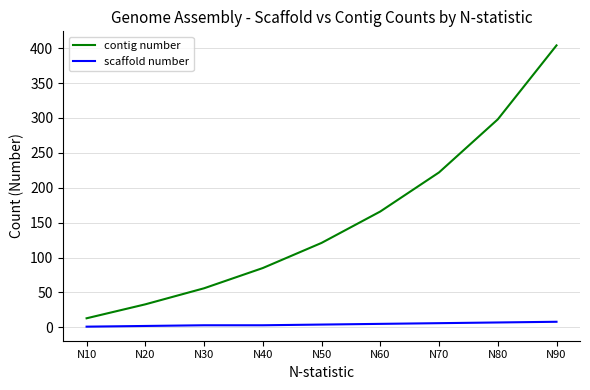

List the labels in order of contig number value, largest first.

N90, N80, N70, N60, N50, N40, N30, N20, N10